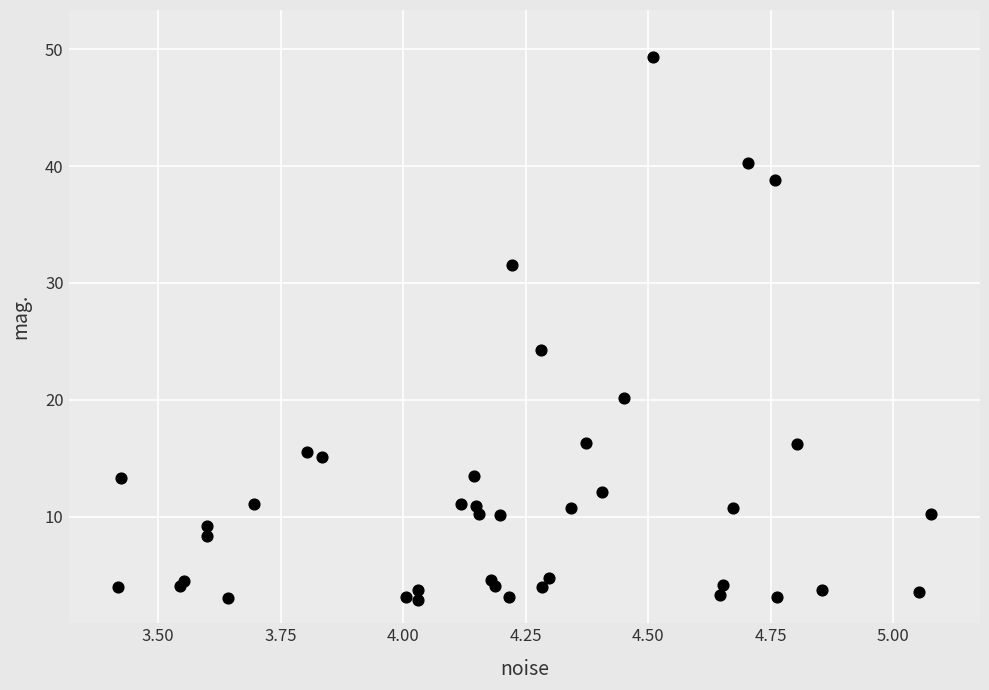

What Y value in the scatter plot is closest to 26?

24.2